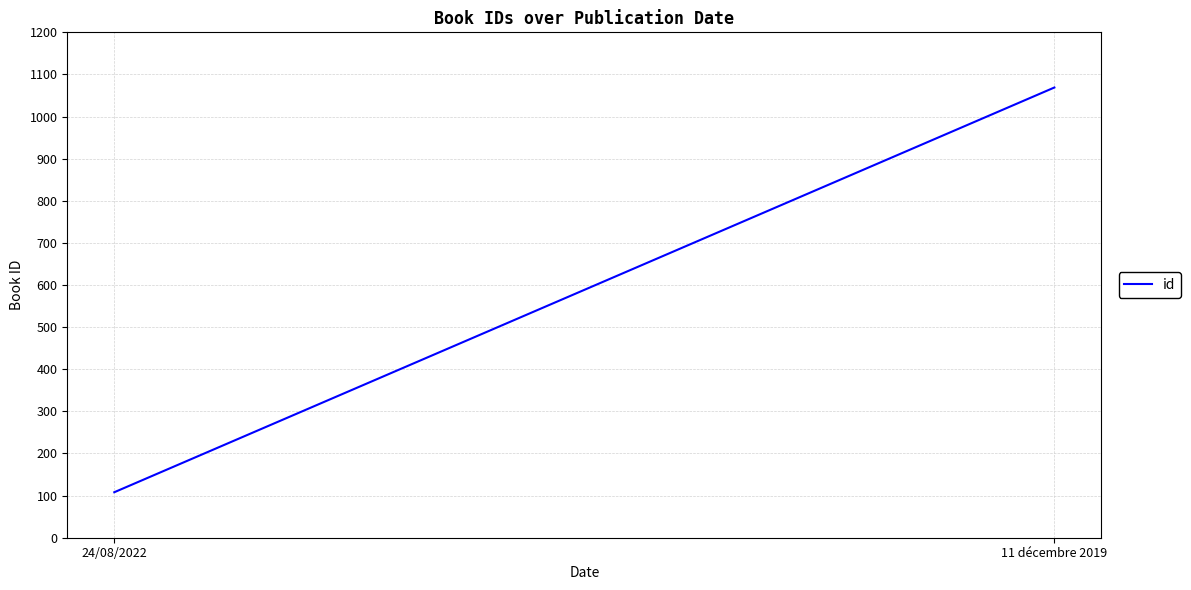

Does the chart display data point markers on the line(s)?

No